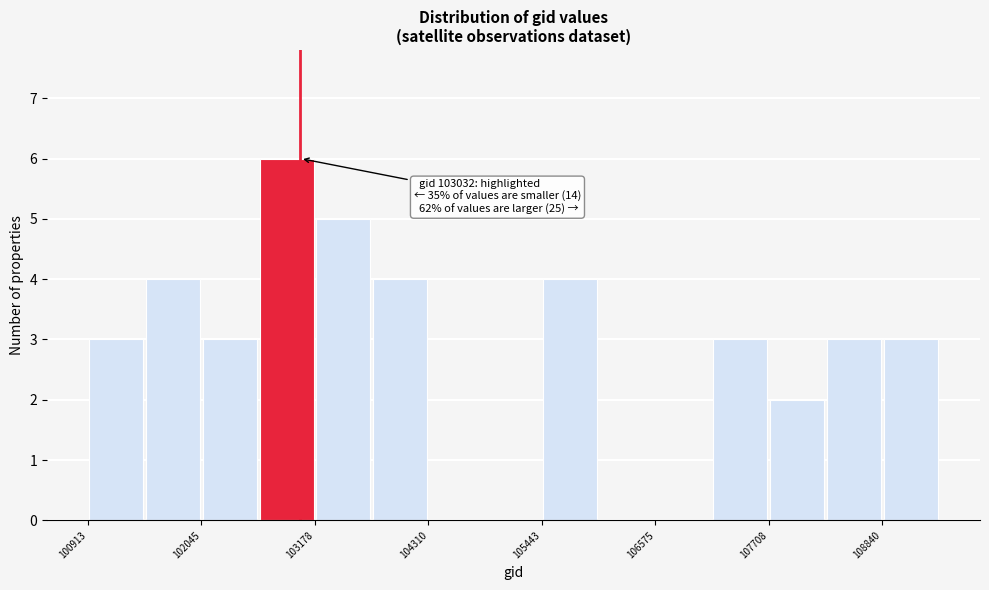

Read against the x-axis, roughly where is the centre of the tallest bar?

102800